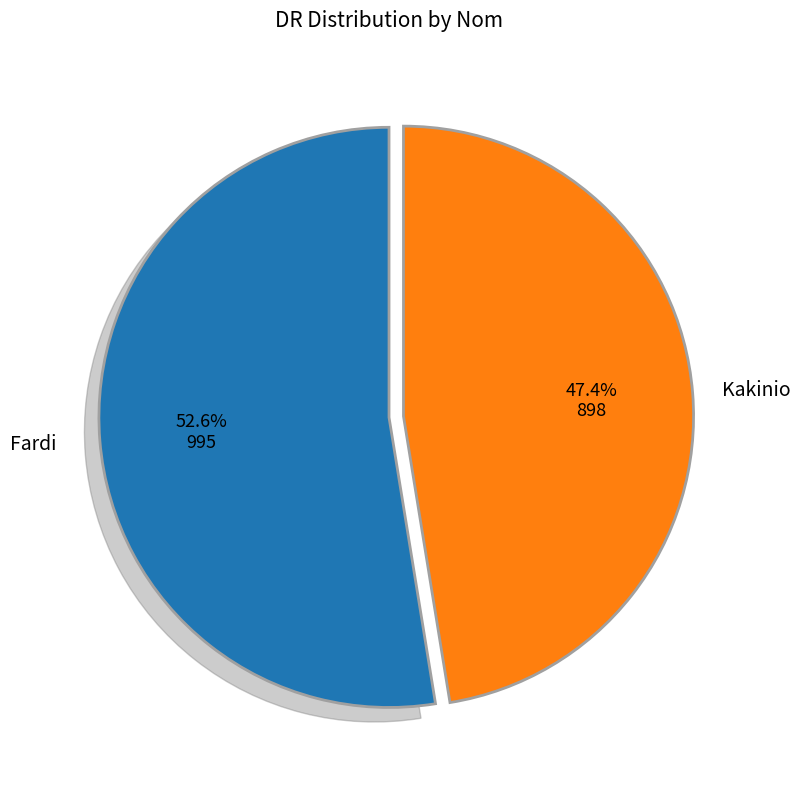

To the nearest percent, what is the average slice percentage?

50%